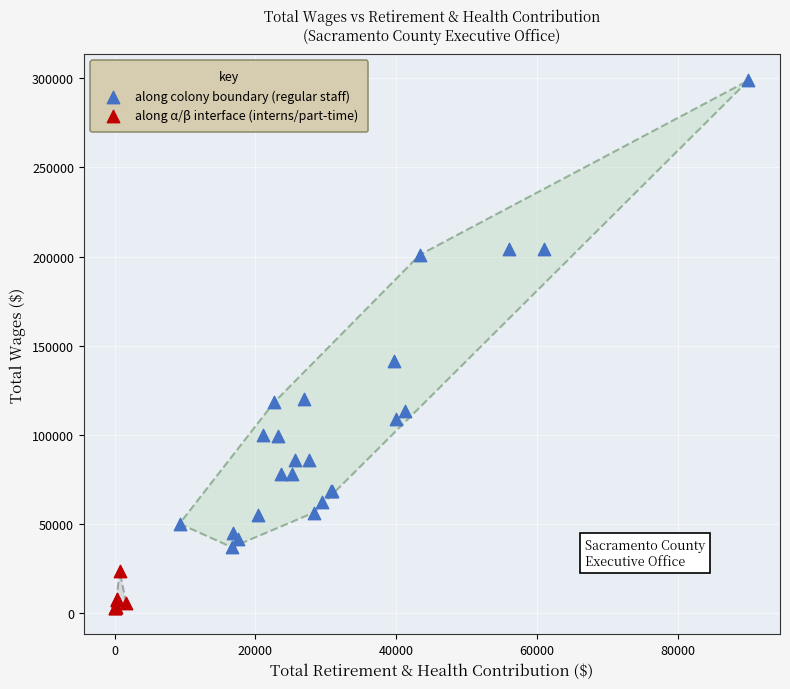

Which series reaches the maximum Y coordinate?

along colony boundary (regular staff)